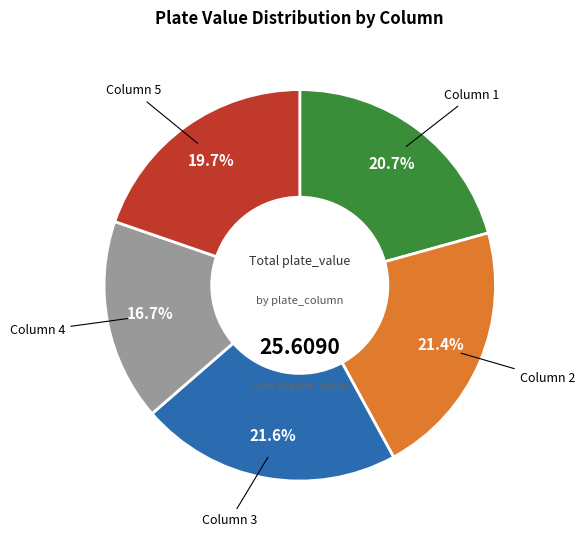

How many slices are in this pie chart?

5